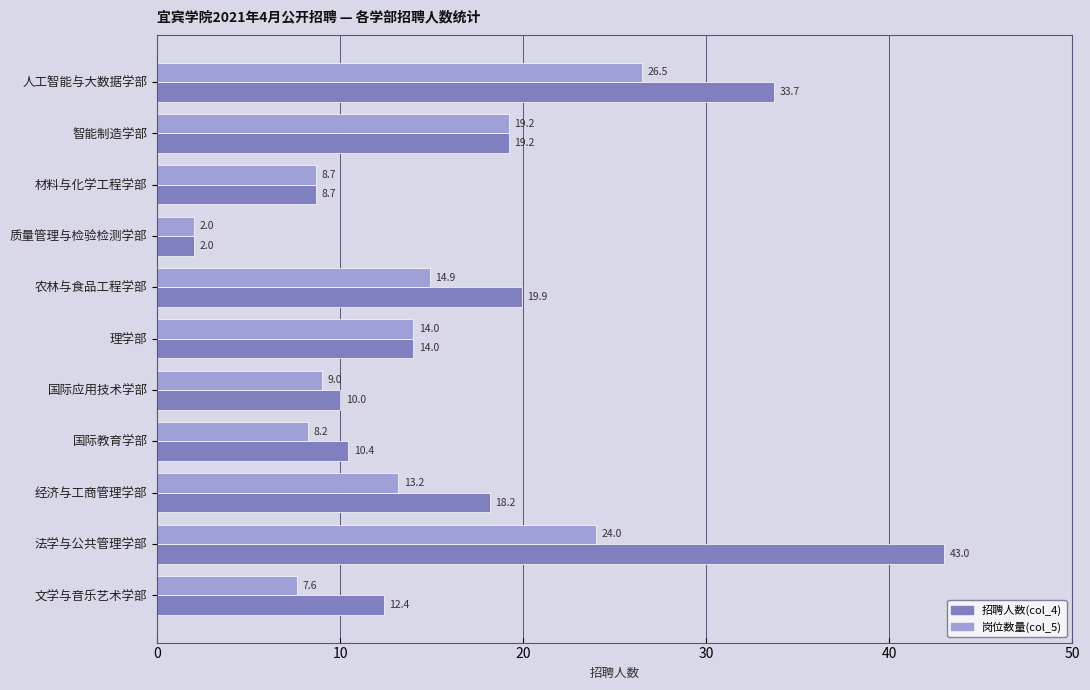

Read the 招聘人数(col_4) value at 国际应用技术学部.

10.0